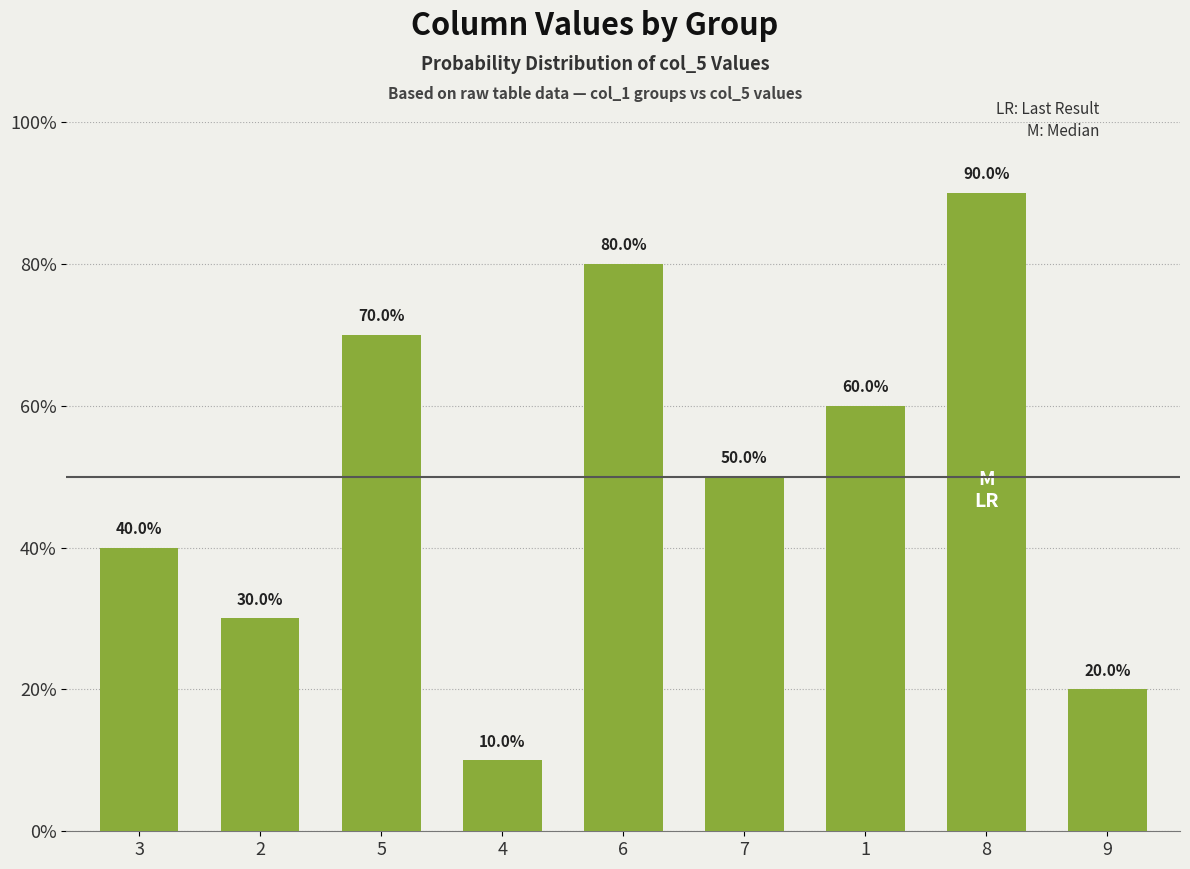

Which label corresponds to the smallest value in the chart?

4